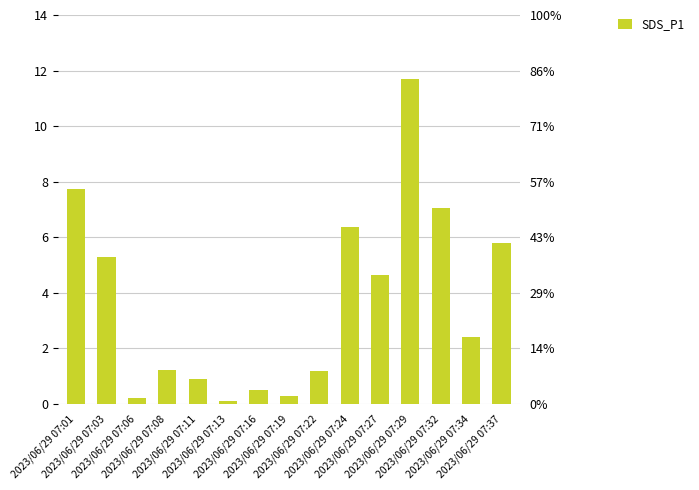

Rank the categories by value from lowest to highest.

2023/06/29 07:13, 2023/06/29 07:06, 2023/06/29 07:19, 2023/06/29 07:16, 2023/06/29 07:11, 2023/06/29 07:22, 2023/06/29 07:08, 2023/06/29 07:34, 2023/06/29 07:27, 2023/06/29 07:03, 2023/06/29 07:37, 2023/06/29 07:24, 2023/06/29 07:32, 2023/06/29 07:01, 2023/06/29 07:29